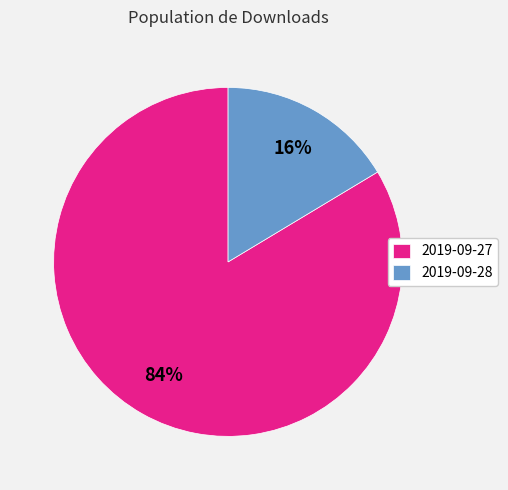

Between 2019-09-27 and 2019-09-28, which is larger?

2019-09-27